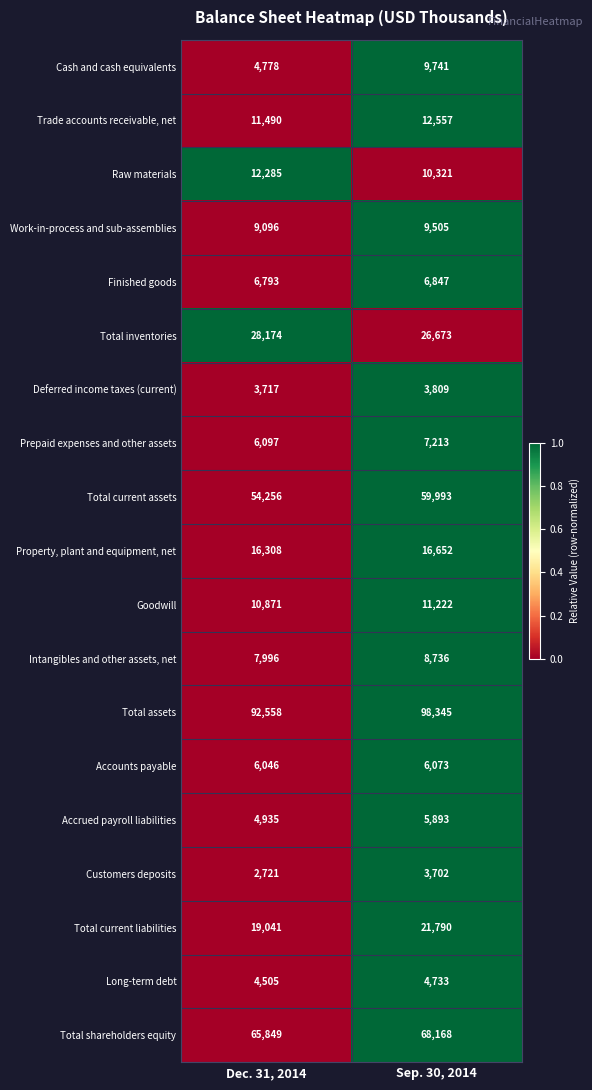

Which series changed the most between Dec. 31, 2014 and Sep. 30, 2014?

Total assets